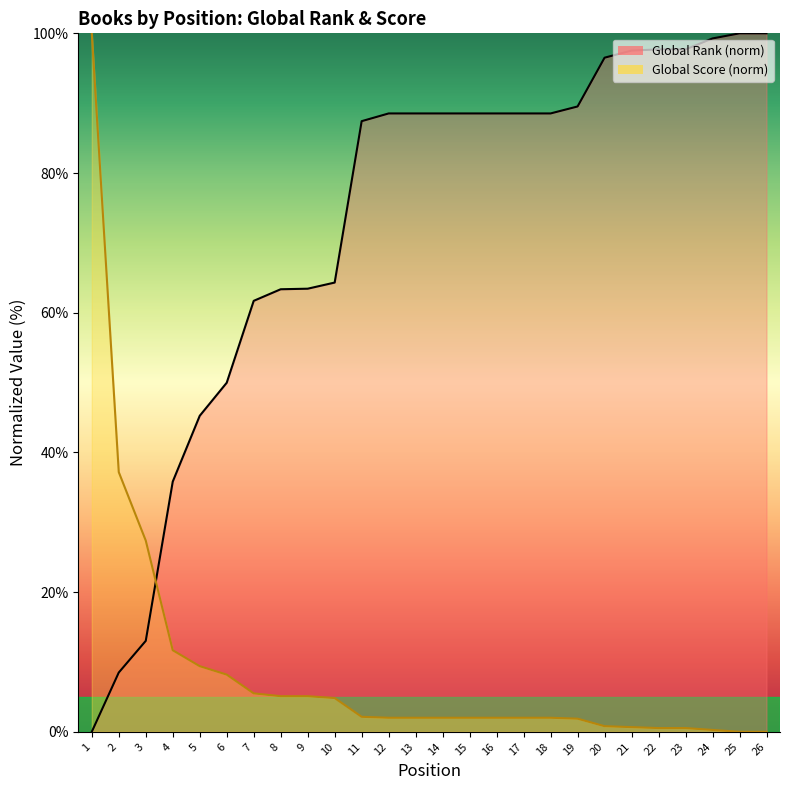

Which series has the largest range (max minus min)?

Global Rank